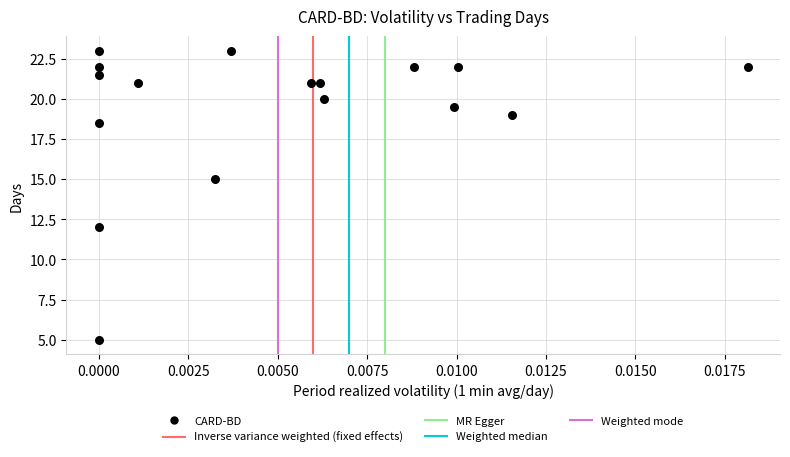

What Y value in the scatter plot is closest to 14?

15.0